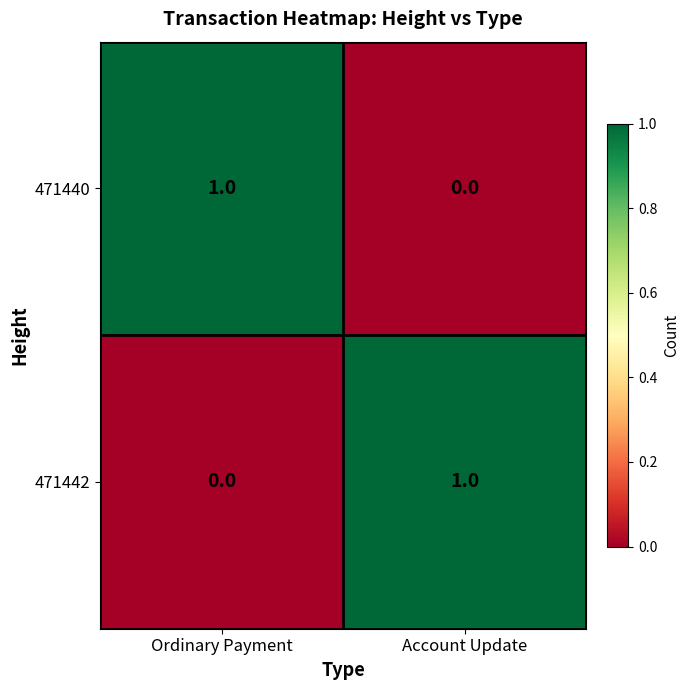

How many categories are shown in the chart?

2